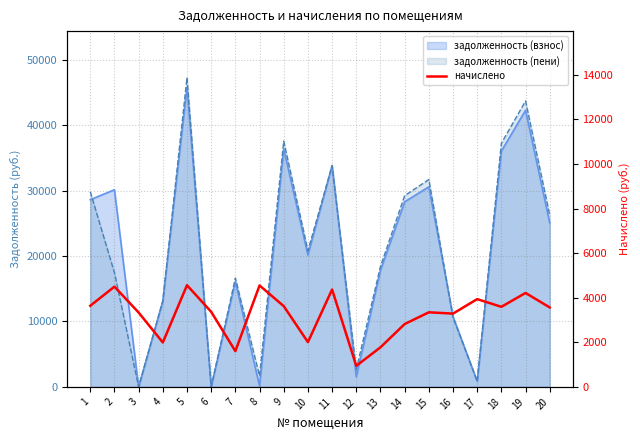

Reading right to left, list all the values displayed in this chart.

3563.9	4214.4	3591.1	3937.4	3287.3	3346.0	2818.5	1774.3	944.0	4369.0	2008.6	3622.5	4550.1	1603.7	3367.3	4560.8	1992.7	3335.3	4496.9	3639.1